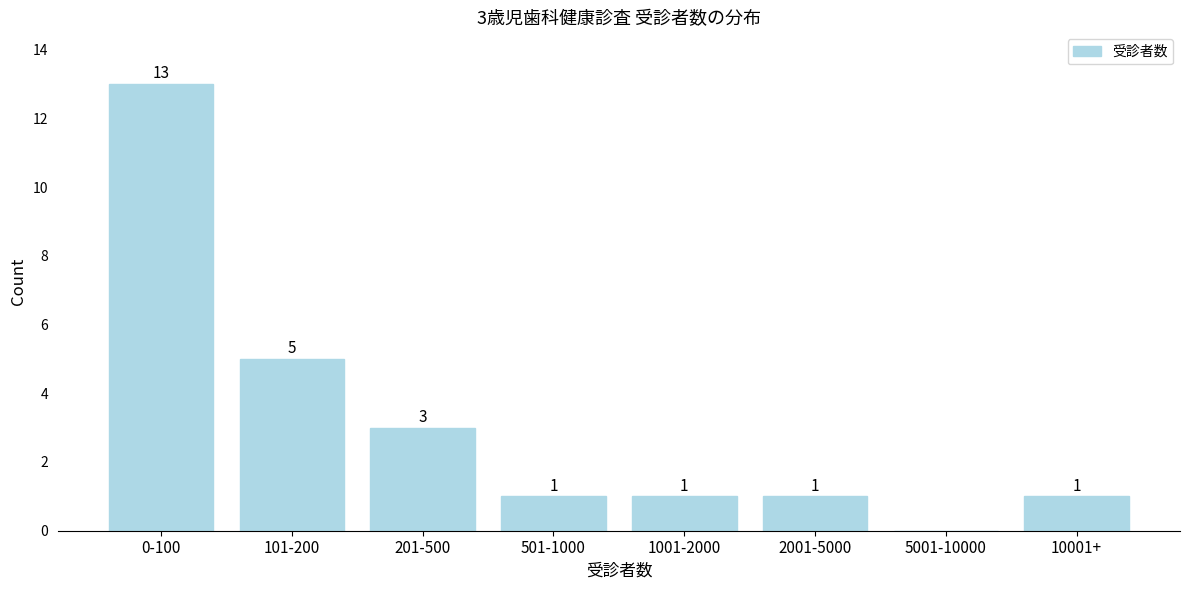

Reading right to left, transcribe all the data shown in this chart.

10001+=1	5001-10000=0	2001-5000=1	1001-2000=1	501-1000=1	201-500=3	101-200=5	0-100=13